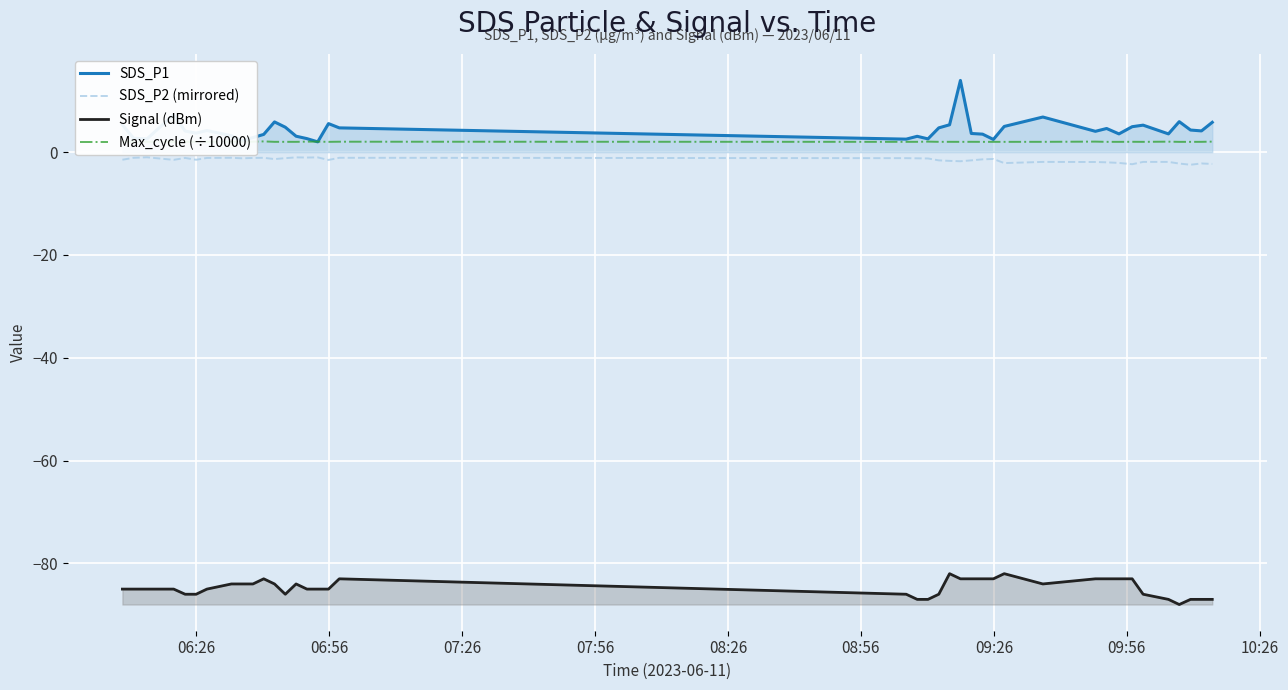

Which series has the largest range (max minus min)?

SDS_P1